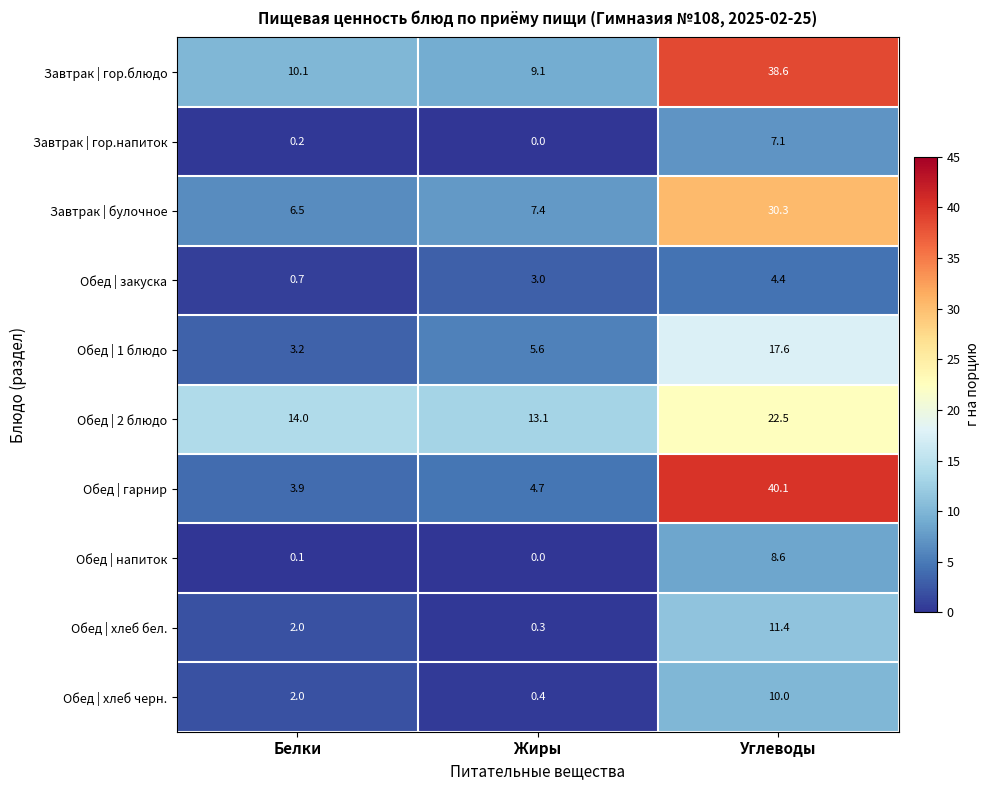

Reading right to left, what are all the values shown in this chart?

Завтрак | гор.блюдо: Углеводы=38.6	Жиры=9.1	Белки=10.1
Завтрак | гор.напиток: Углеводы=7.1	Жиры=0.0	Белки=0.2
Завтрак | булочное: Углеводы=30.3	Жиры=7.4	Белки=6.5
Обед | закуска: Углеводы=4.4	Жиры=3.0	Белки=0.7
Обед | 1 блюдо: Углеводы=17.6	Жиры=5.6	Белки=3.2
Обед | 2 блюдо: Углеводы=22.5	Жиры=13.1	Белки=14.0
Обед | гарнир: Углеводы=40.1	Жиры=4.7	Белки=3.9
Обед | напиток: Углеводы=8.6	Жиры=0.0	Белки=0.1
Обед | хлеб бел.: Углеводы=11.4	Жиры=0.3	Белки=2.0
Обед | хлеб черн.: Углеводы=10.0	Жиры=0.4	Белки=2.0